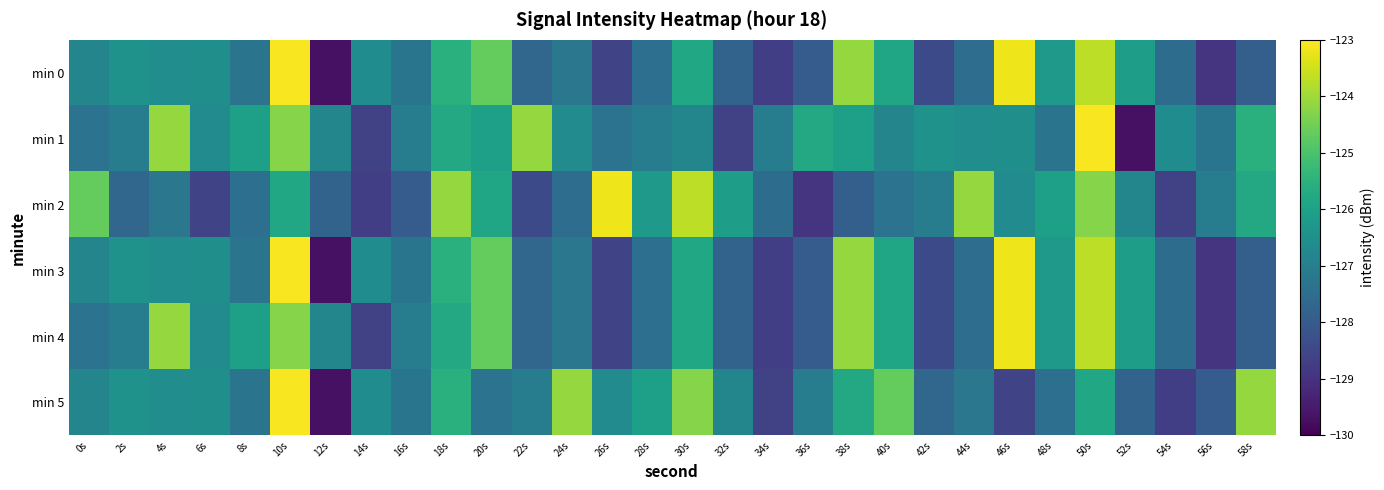

At which category is the sum across all series the highest?

10s